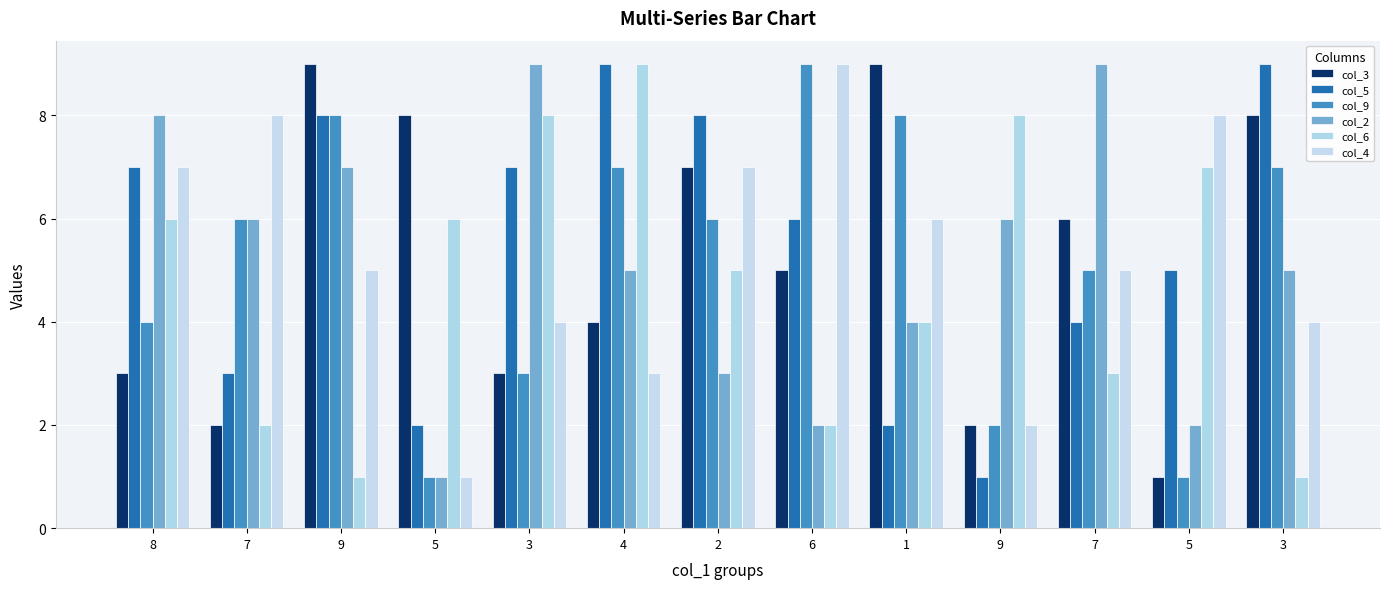

Count the number of data series in this chart.

6